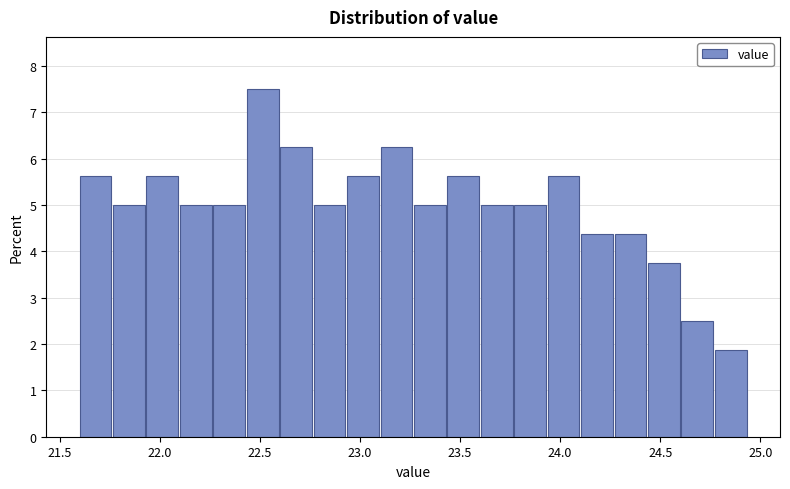

Around what value on the x-axis is the tallest bar? Give the approximate position of its centre, as read against the axis.

22.50